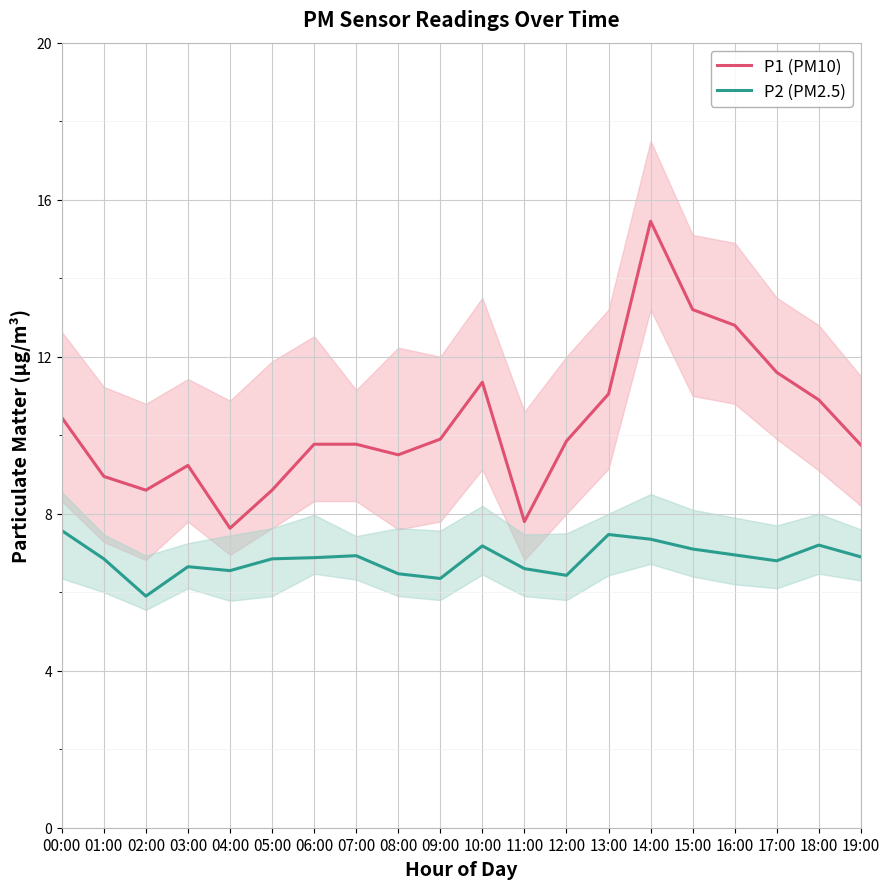

What is the difference between the maximum and minimum values in the P1 (PM10) series?

7.8